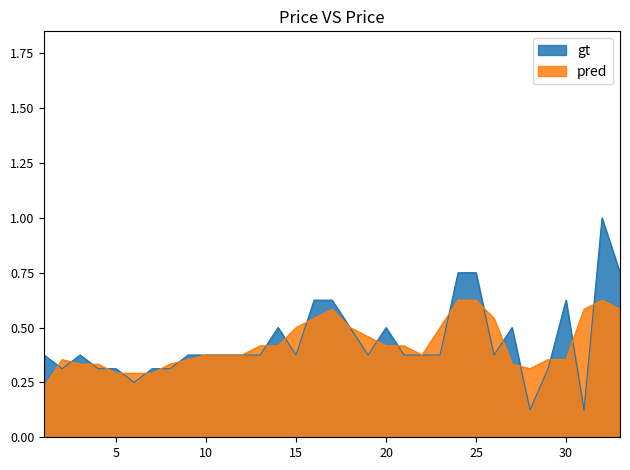

How many points are lower than both their immediate neighbors (excluding endpoints)?

7